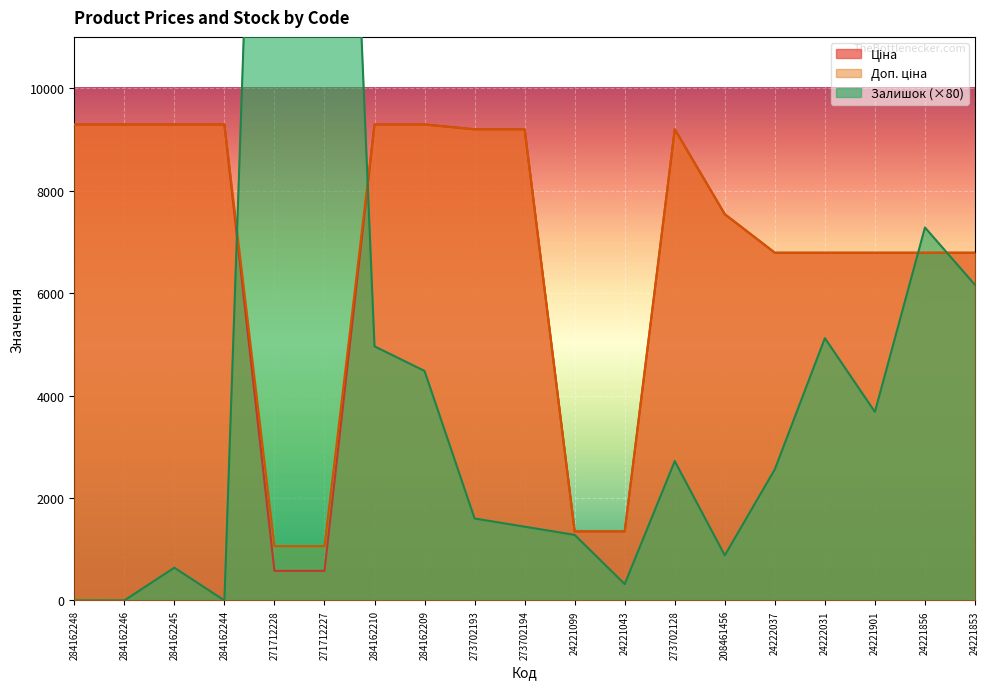

Which series ends up on top after the final intersection of Залишок and Ціна?

Ціна